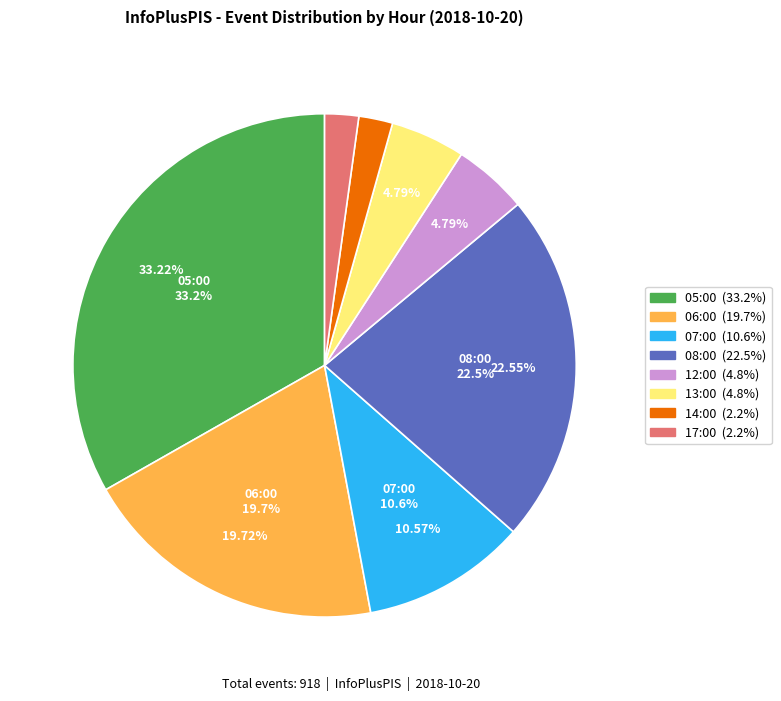

What portion of the pie excludes 14:00?

97.8%